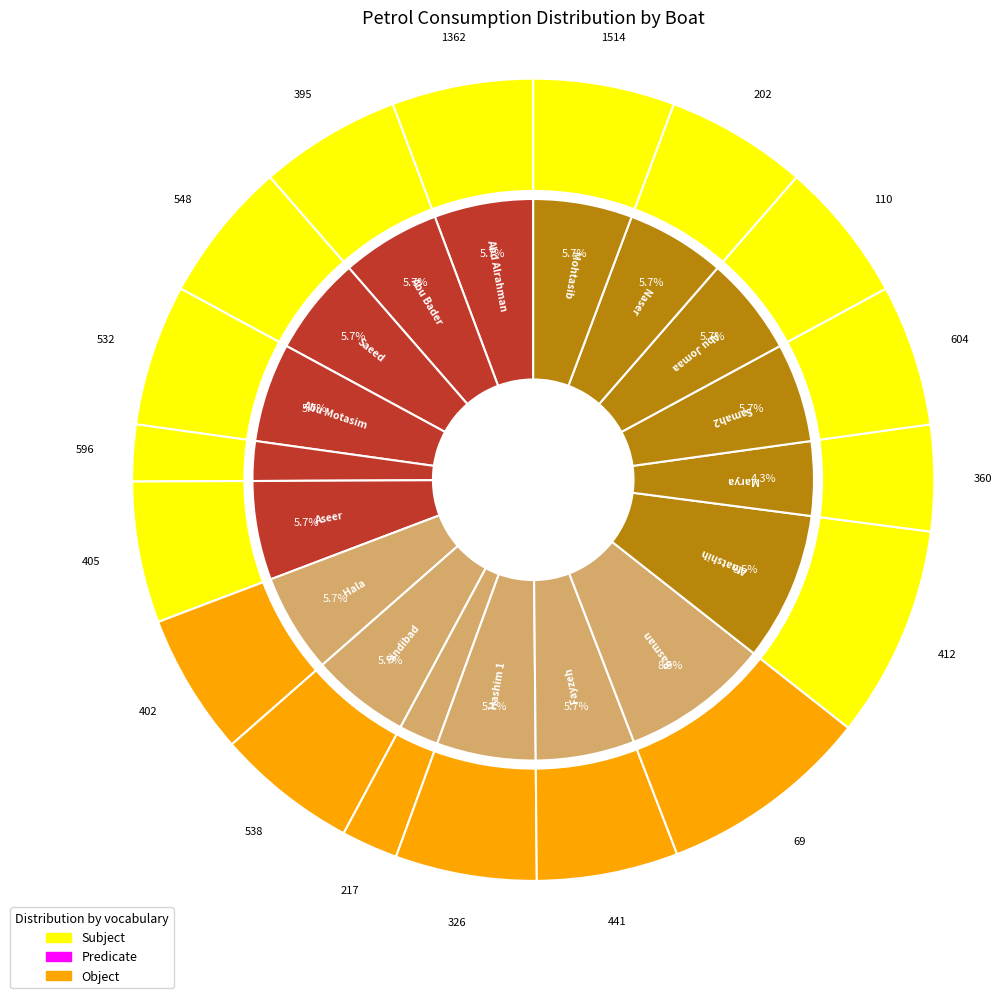

To the nearest percent, what is the difference between the largest and smallest slice percentages?

6%